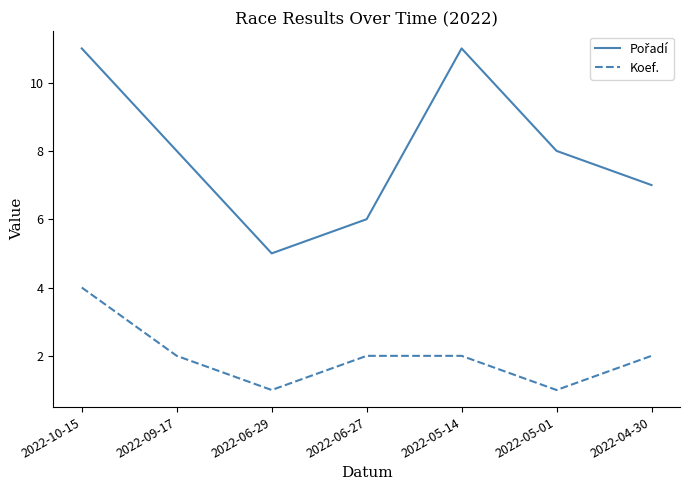

What is the average value of the Koef. series?

2